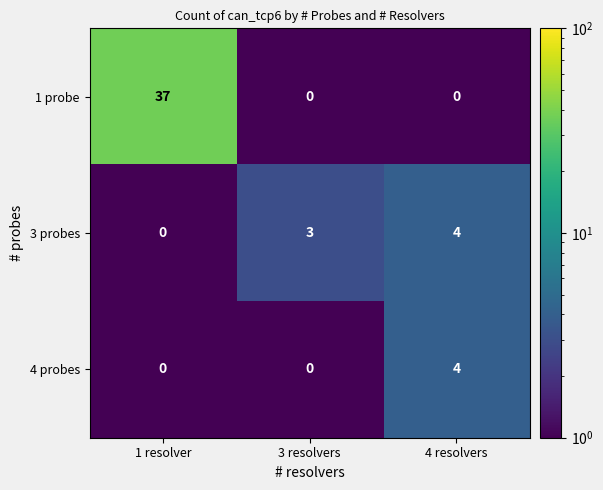

The 3 probes series shows -2 at 1 resolver. True or false?

False